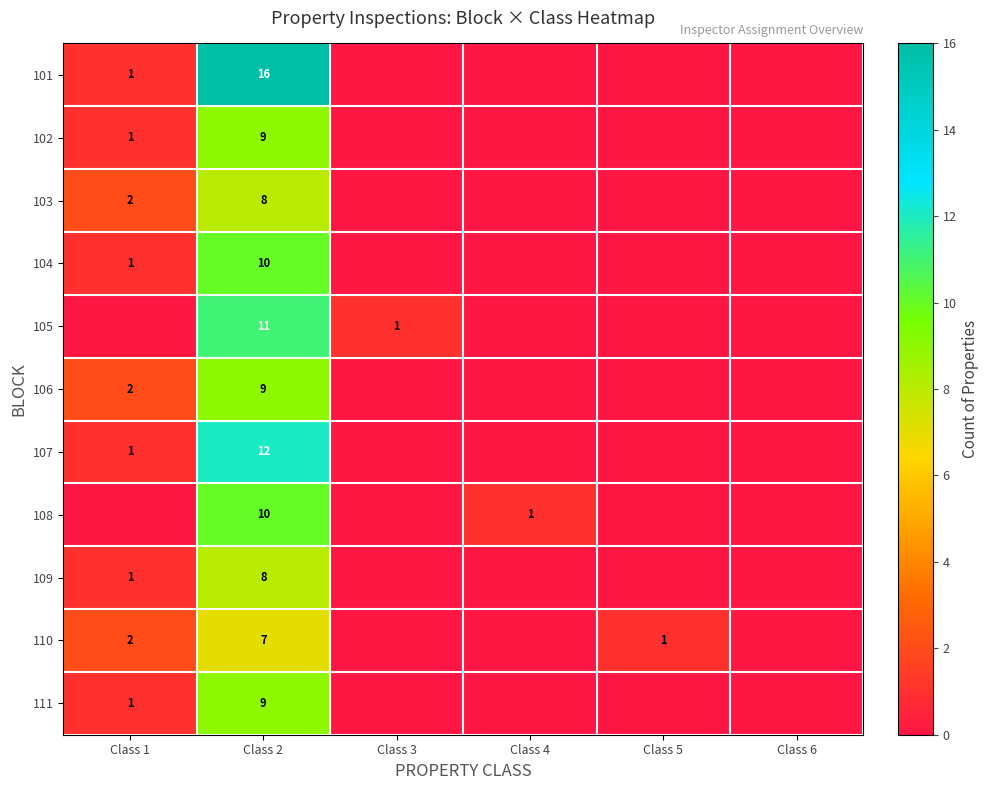

What is the maximum value shown in the chart?

16